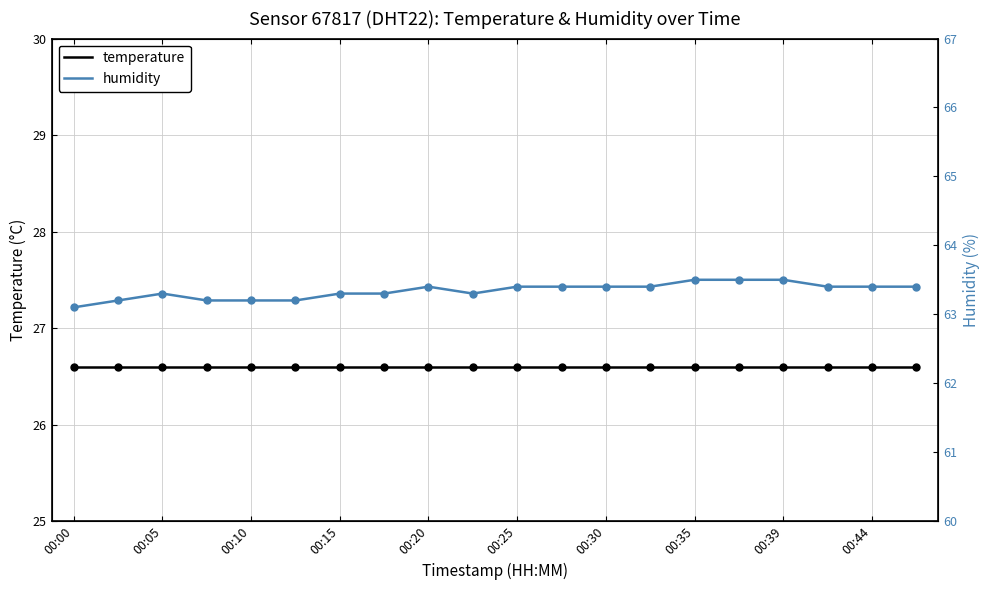

What is the value of the temperature point at the 13th from the left?

26.6